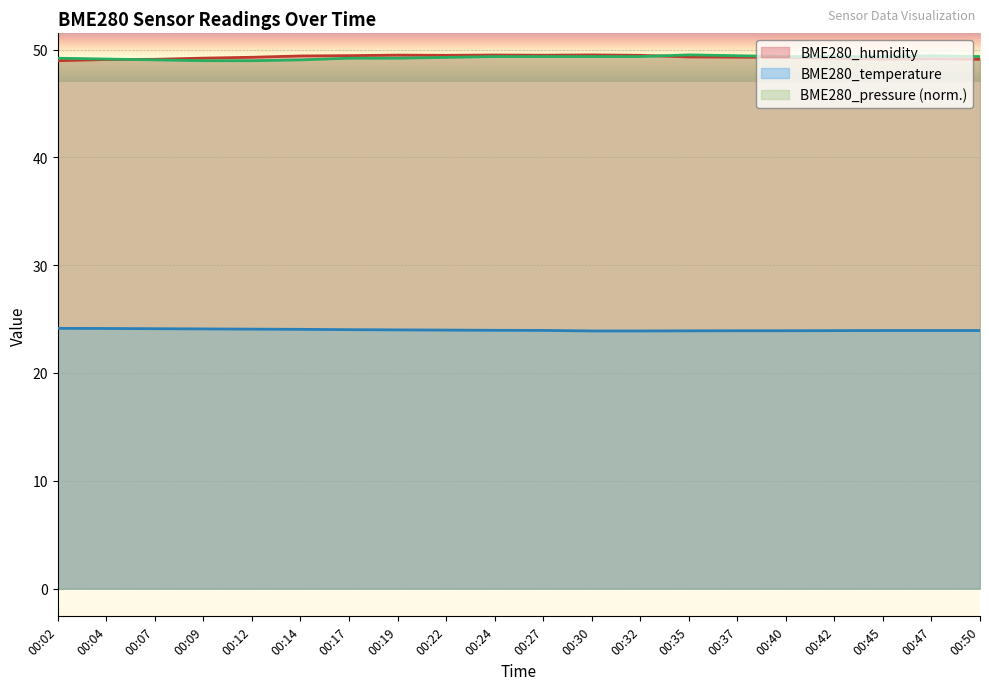

True or false: BME280_temperature and BME280_humidity cross at least once.

False